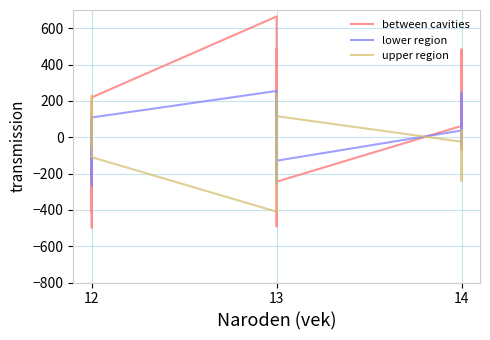

Is this an area chart (filled region under the line)?

No